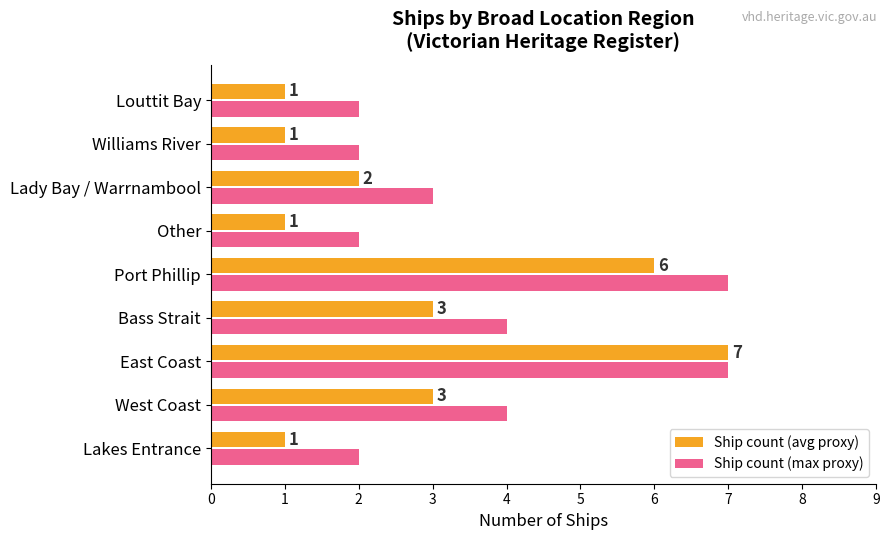

What is the average value of the Ship count (max proxy) series?

4